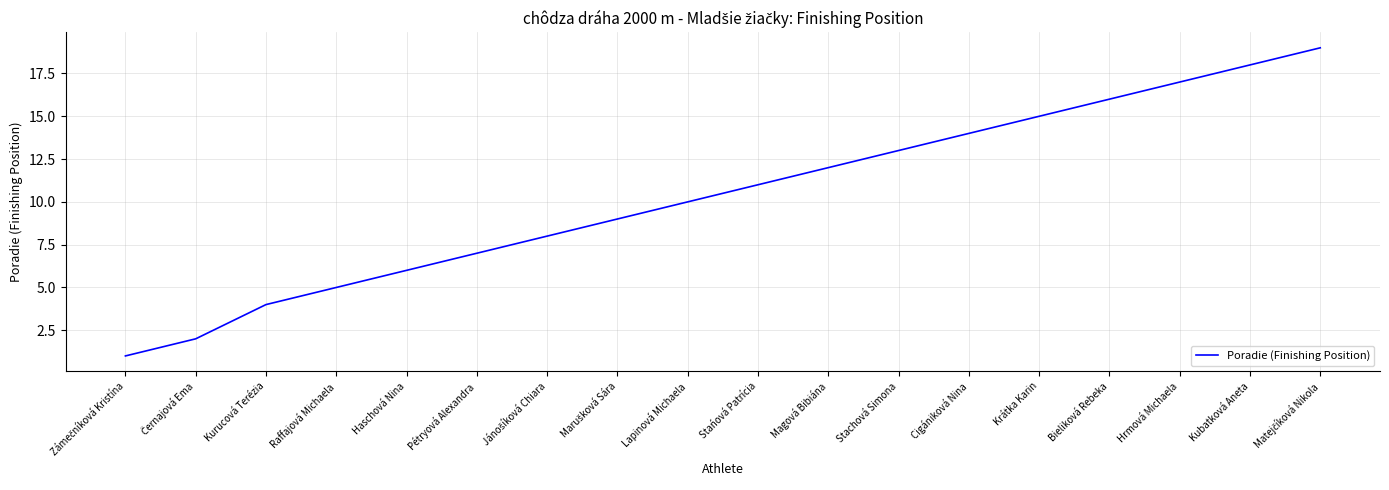

True or false: the data shows 15 at Krátka Karin.

True